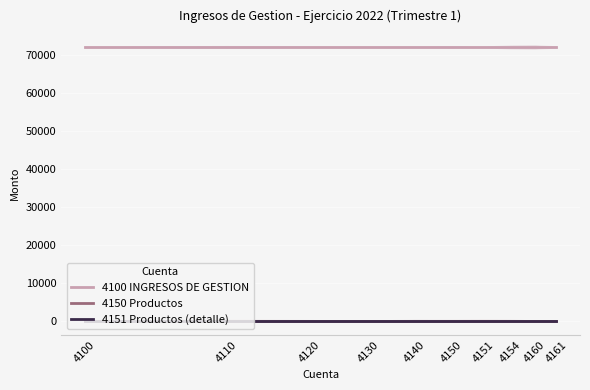

Which category has the highest value across all series?

4100